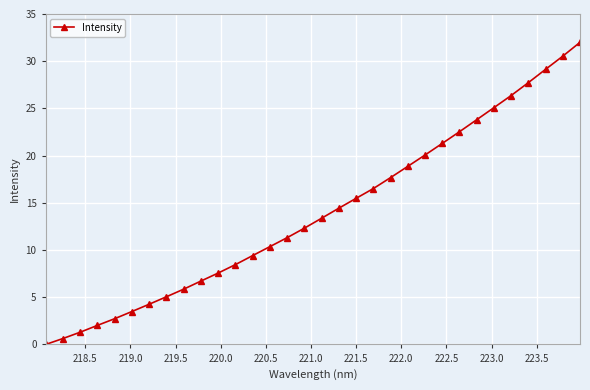

What is the difference between the second highest and minimum values?

30.5